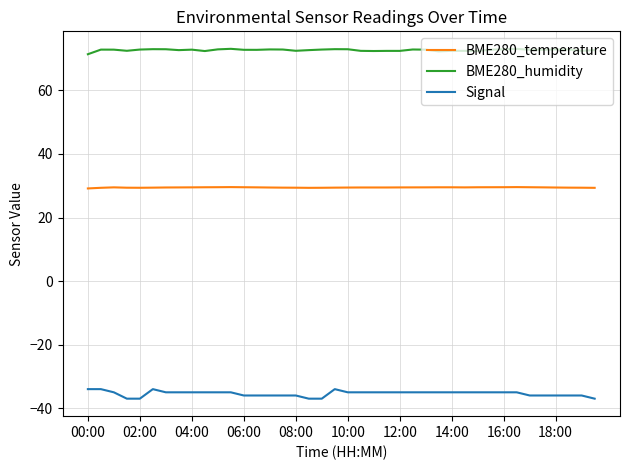

List the series in order of their overall mean, lowest first.

Signal, BME280_temperature, BME280_humidity